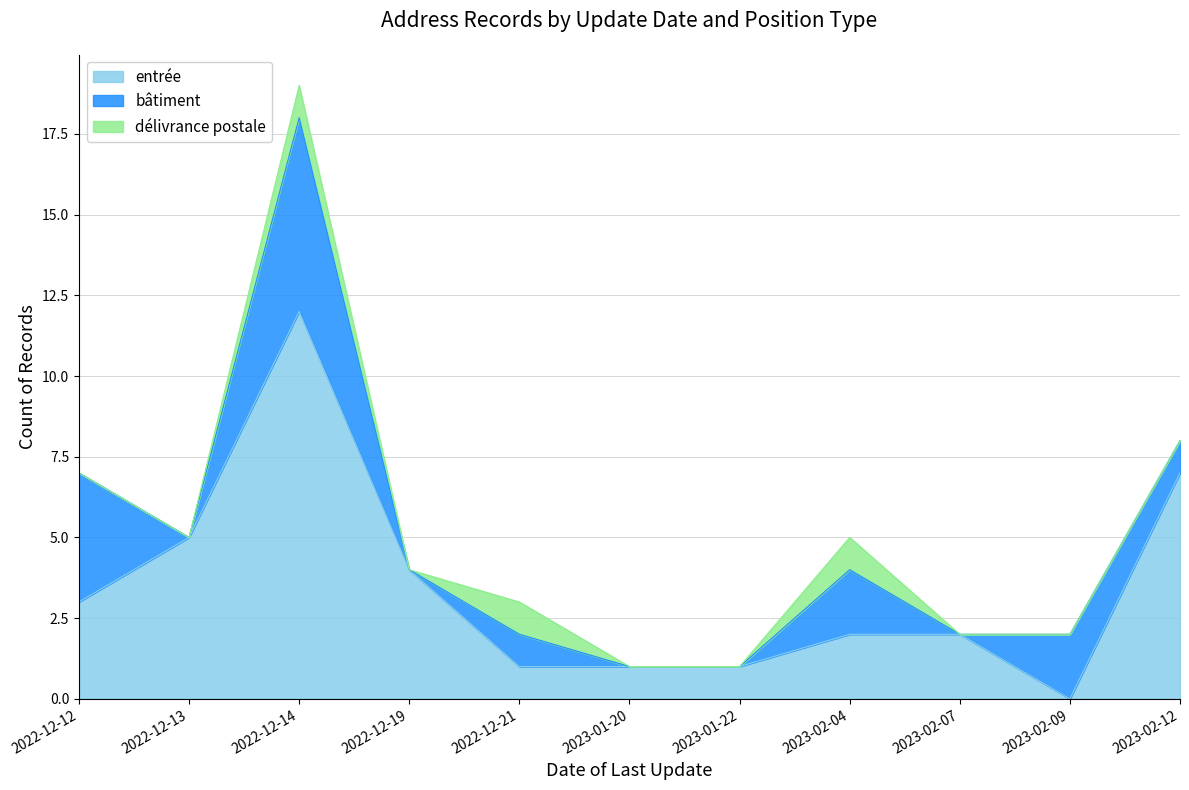

True or false: bâtiment has a value of 1 at 2022-12-21.

True